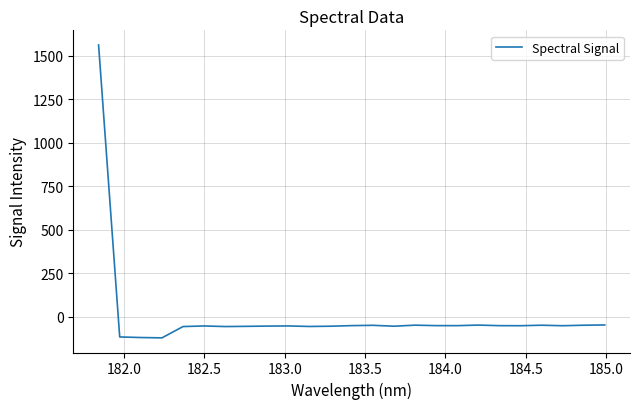

What is the difference between the maximum and minimum values?

1682.5